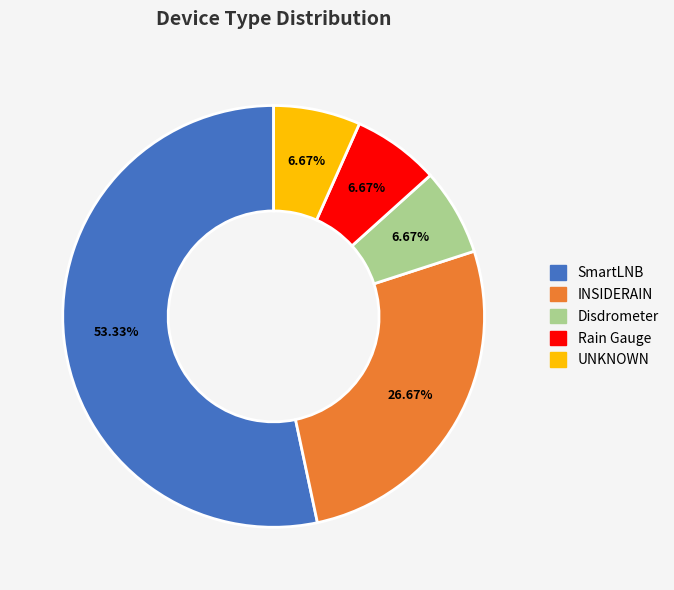

Is it true that Disdrometer is 7% of the pie?

True